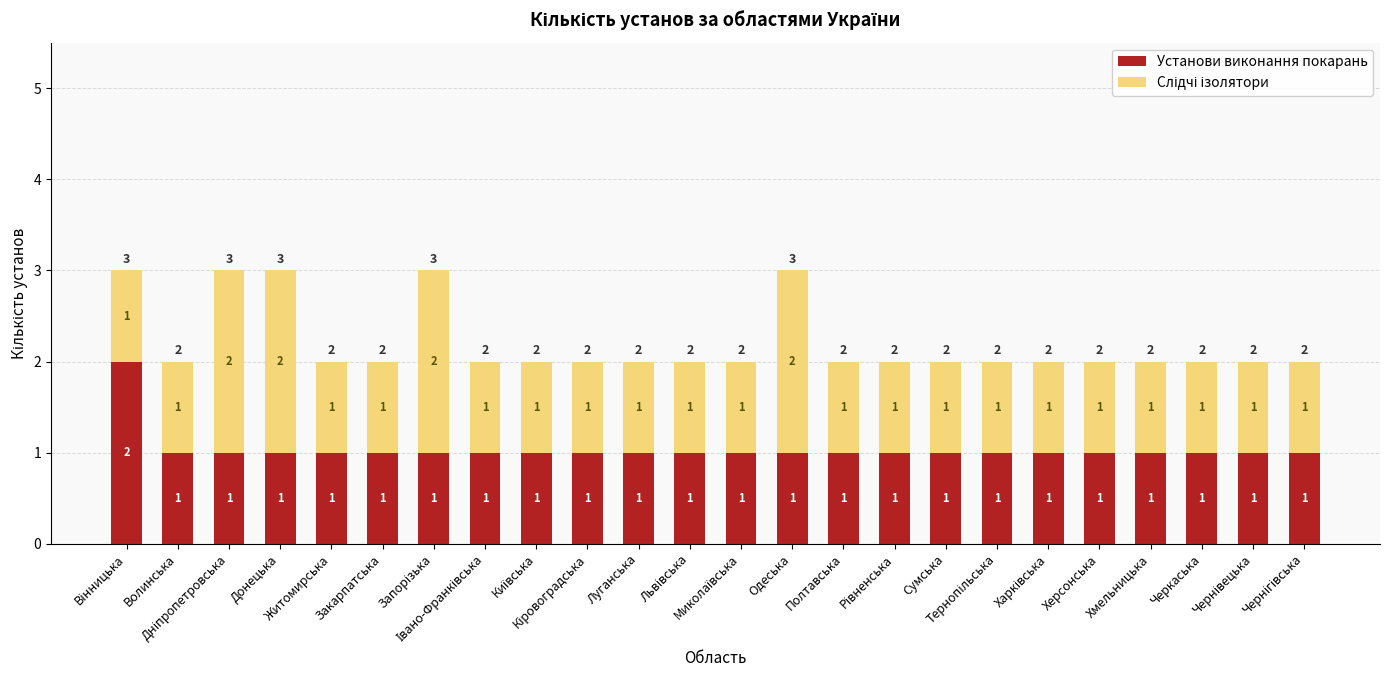

How many data points does each series have?

24